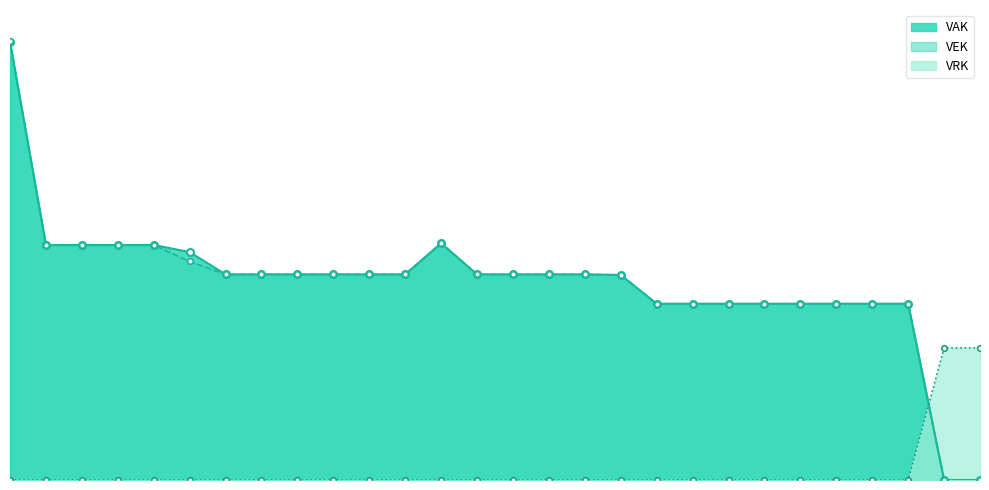

What is the value of the VAK point at the 4th from the left?

400